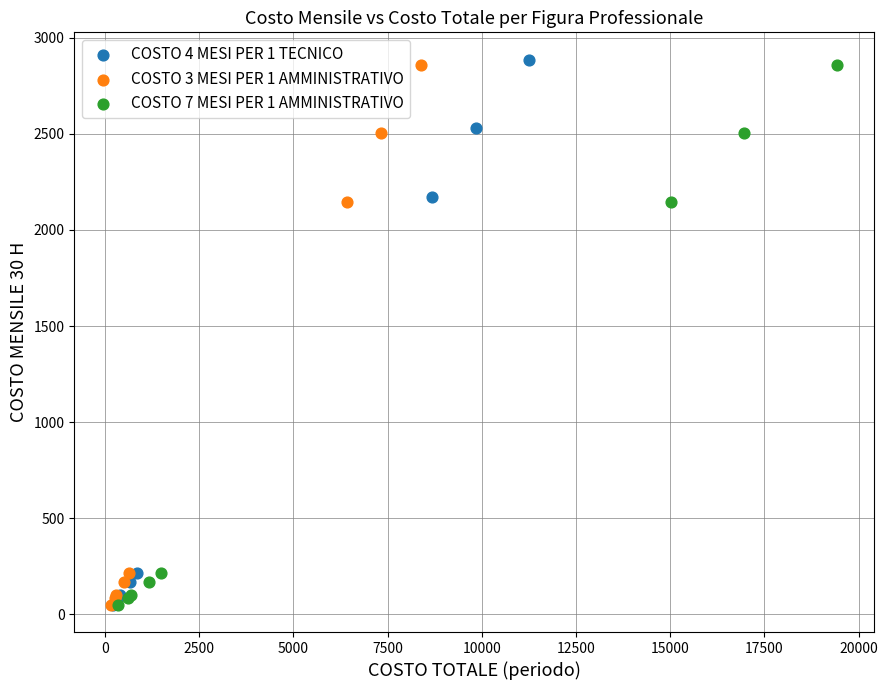

What are all the series names shown in the legend?

COSTO 4 MESI PER 1 TECNICO, COSTO 3 MESI PER 1 AMMINISTRATIVO, COSTO 7 MESI PER 1 AMMINISTRATIVO